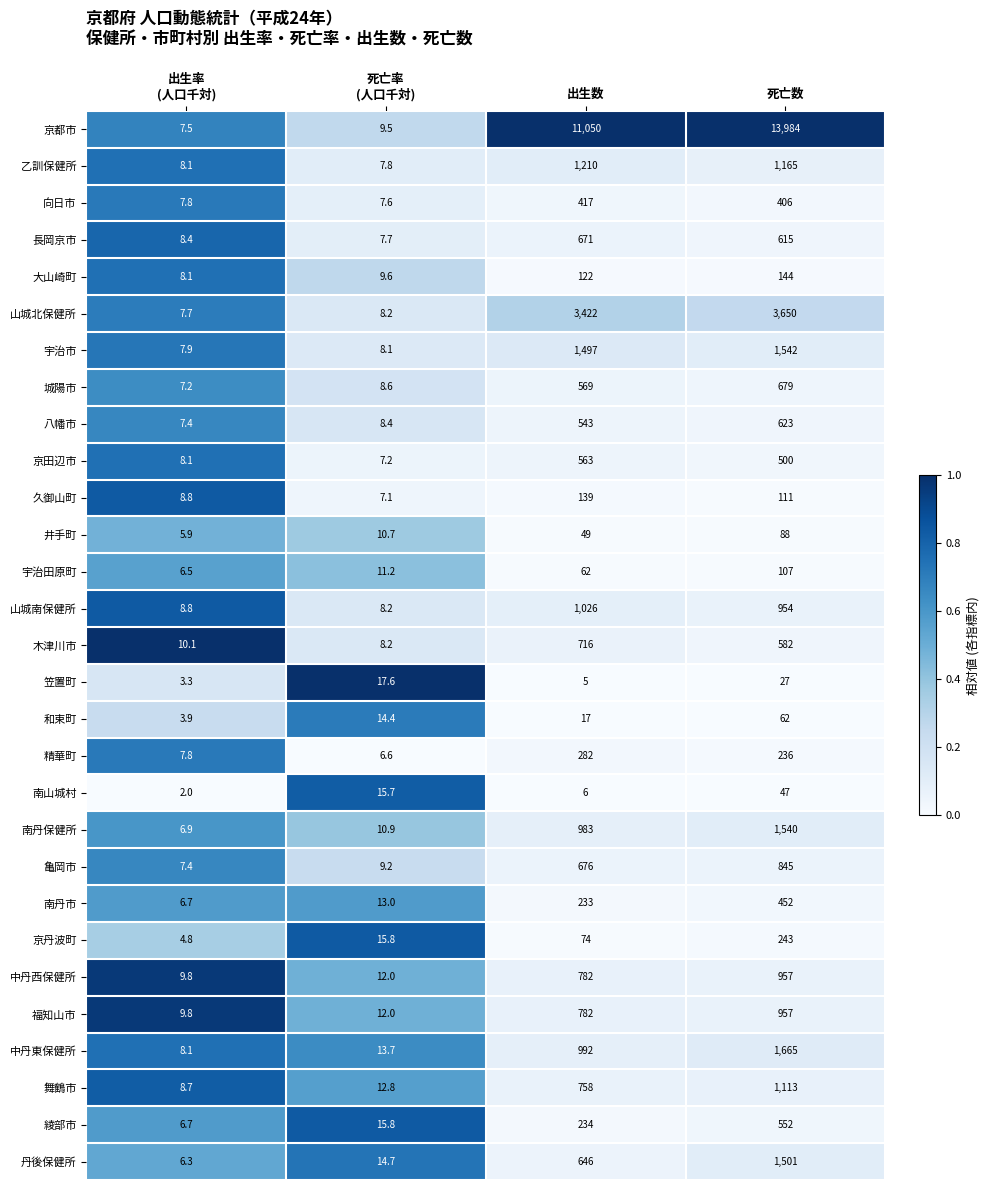

What is the sum of all 精華町 values?

532.4